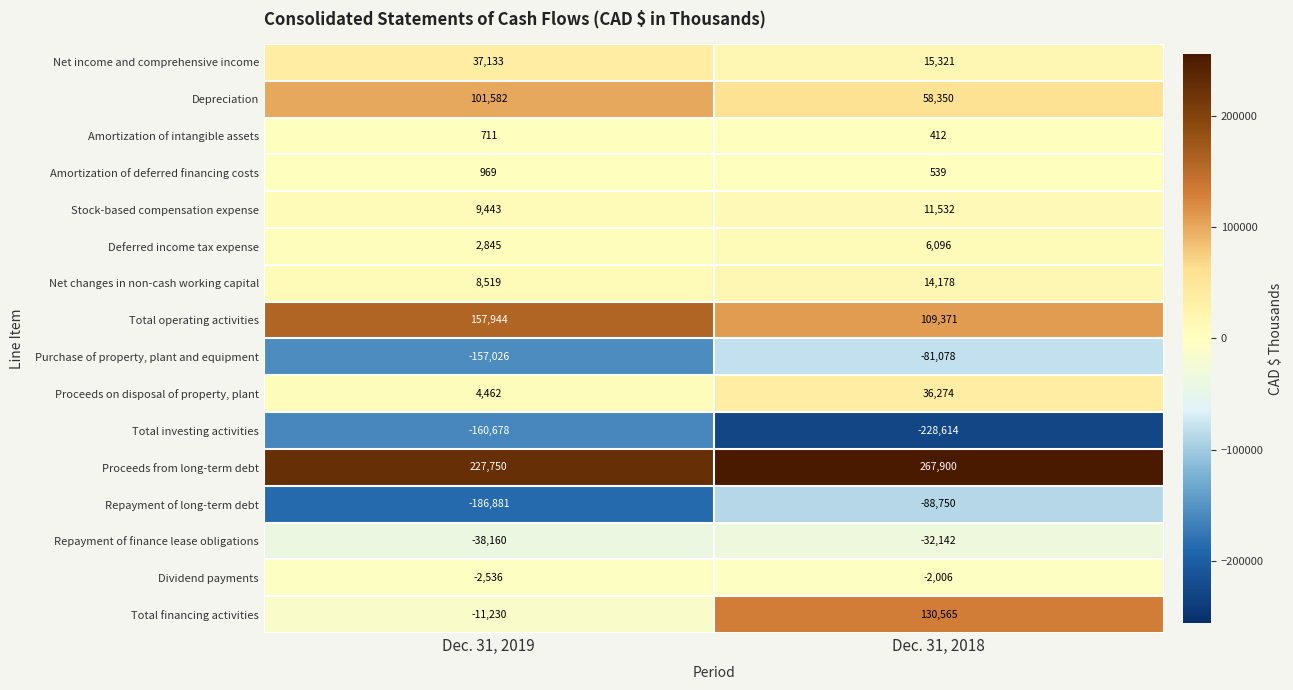

At Dec. 31, 2019, list the series in order from smallest to largest.

Repayment of long-term debt, Total investing activities, Purchase of property, plant and equipment, Repayment of finance lease obligations, Total financing activities, Dividend payments, Amortization of intangible assets, Amortization of deferred financing costs, Deferred income tax expense, Proceeds on disposal of property, plant, Net changes in non-cash working capital, Stock-based compensation expense, Net income and comprehensive income, Depreciation, Total operating activities, Proceeds from long-term debt